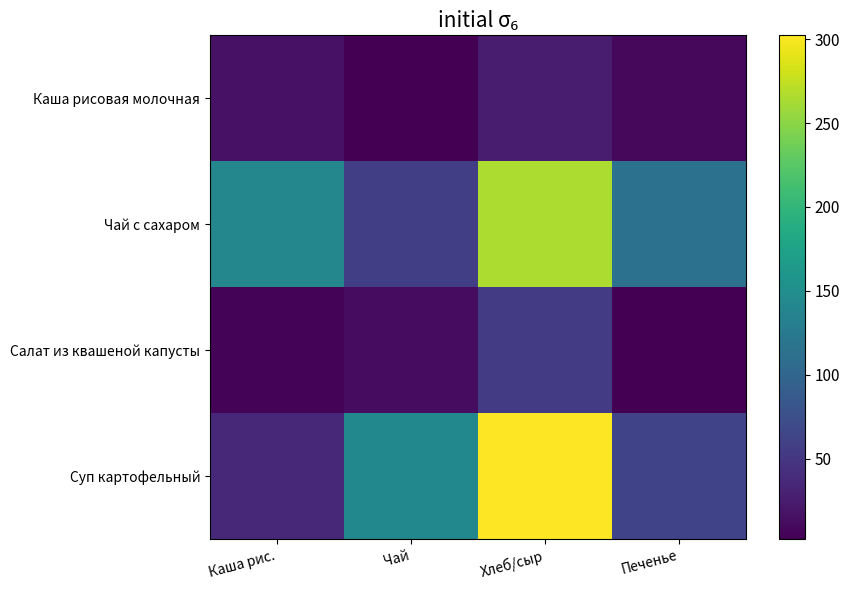

Reading right to left, transcribe all the data shown in this chart.

Каша рисовая молочная: Печенье=8.4	Хлеб/сыр=24.7	Чай=2.0	Каша рис.=17.0
Чай с сахаром: Печенье=114.5	Хлеб/сыр=265.0	Чай=58.0	Каша рис.=141.0
Салат из квашеной капусты: Печенье=2.1	Хлеб/сыр=54.4	Чай=12.3	Каша рис.=4.8
Суп картофельный: Печенье=63.0	Хлеб/сыр=302.3	Чай=142.0	Каша рис.=36.0